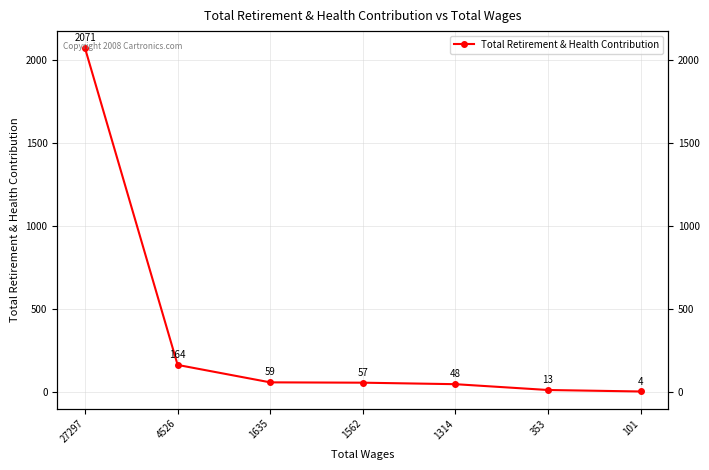

What is the sum of all values?

2416